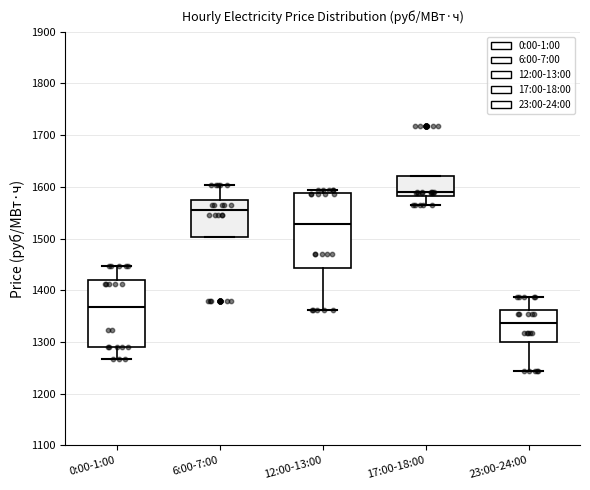

Reading left to right, transcribe this box plot: for each box, give where its median line is, the range the box spans, and where its two whiskers end, as read against the y-axis. The values are not printed on the chart, so give them approximately, as read against the axis.

0:00-1:00: median 1370, box 1290 to 1420, whiskers 1270 to 1450
6:00-7:00: median 1550, box 1500 to 1570, whiskers 1500 to 1600
12:00-13:00: median 1530, box 1440 to 1590, whiskers 1360 to 1590 (just above the box's upper edge)
17:00-18:00: median 1590, box 1580 to 1620, whiskers 1570 to 1620
23:00-24:00: median 1340, box 1300 to 1360, whiskers 1240 to 1390